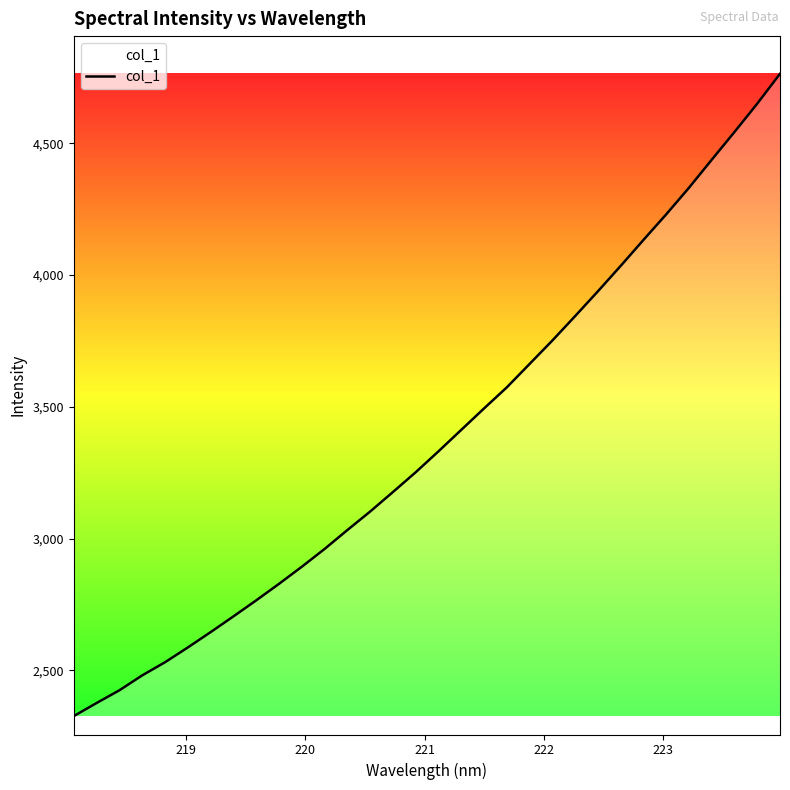

What is the maximum value shown in the chart?

4763.1